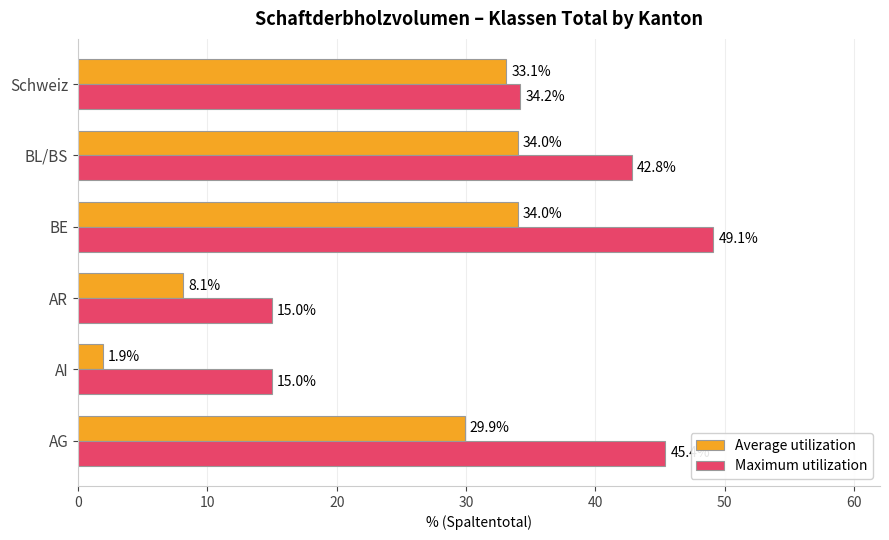

Which category has the highest value in the Maximum utilization series?

BE